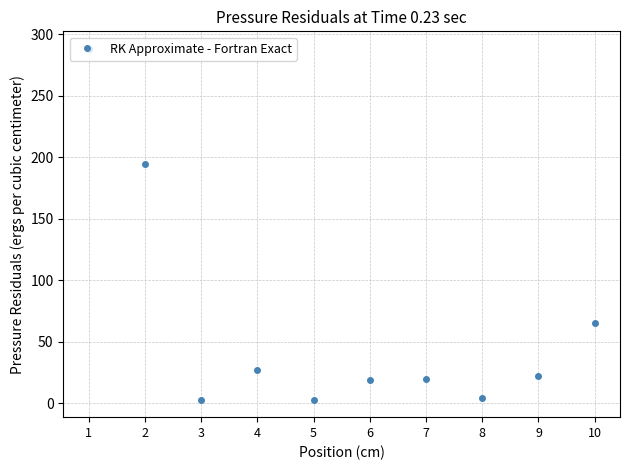

True or false: the data has more than 2 interior local peaks.

False